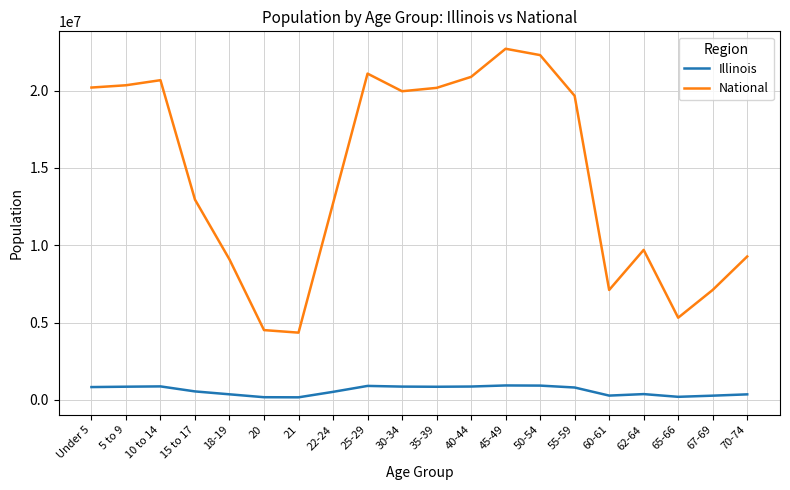

At which category is the sum across all series the highest?

45-49